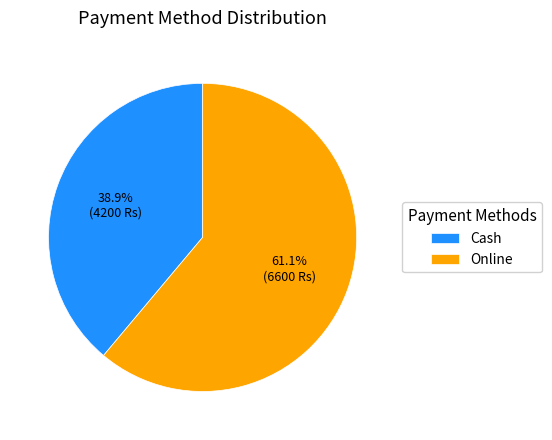

Count the number of slices in the pie.

2